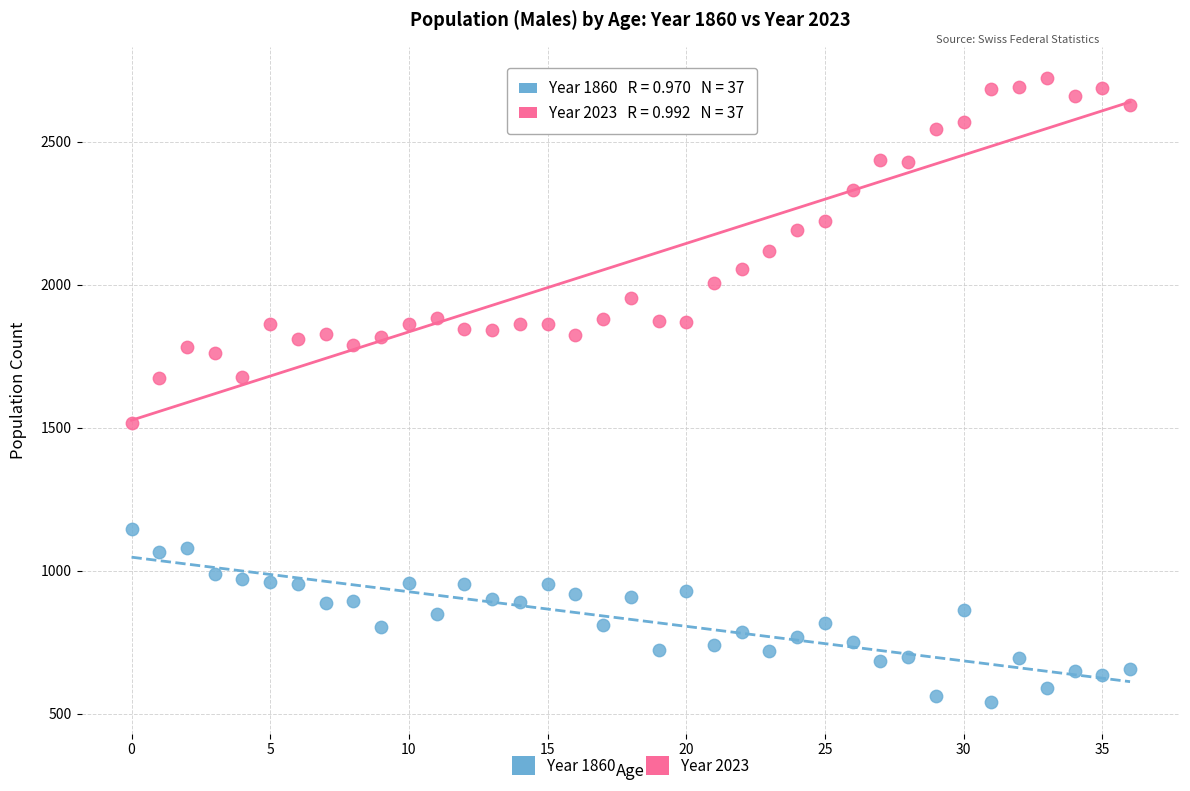

Across all data points, what is the range of Y values (max minus min)?

2182